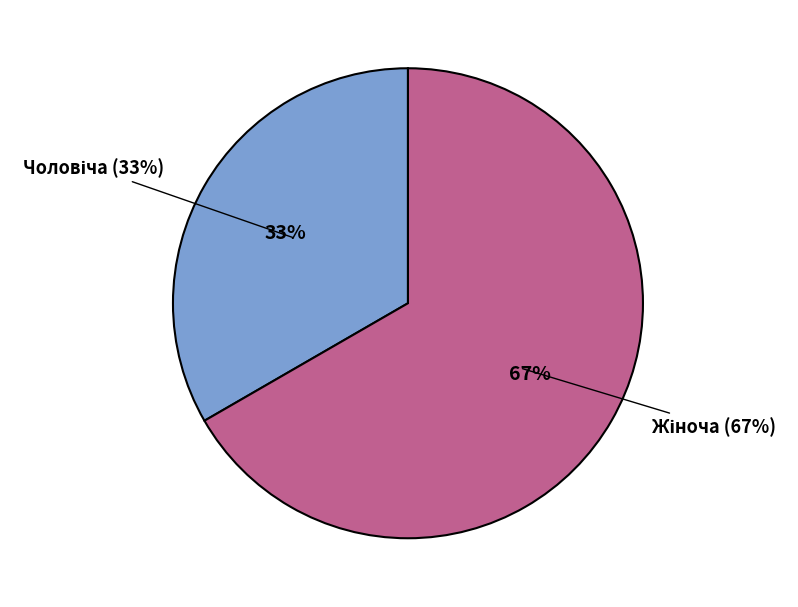

How many slices are in this pie chart?

2